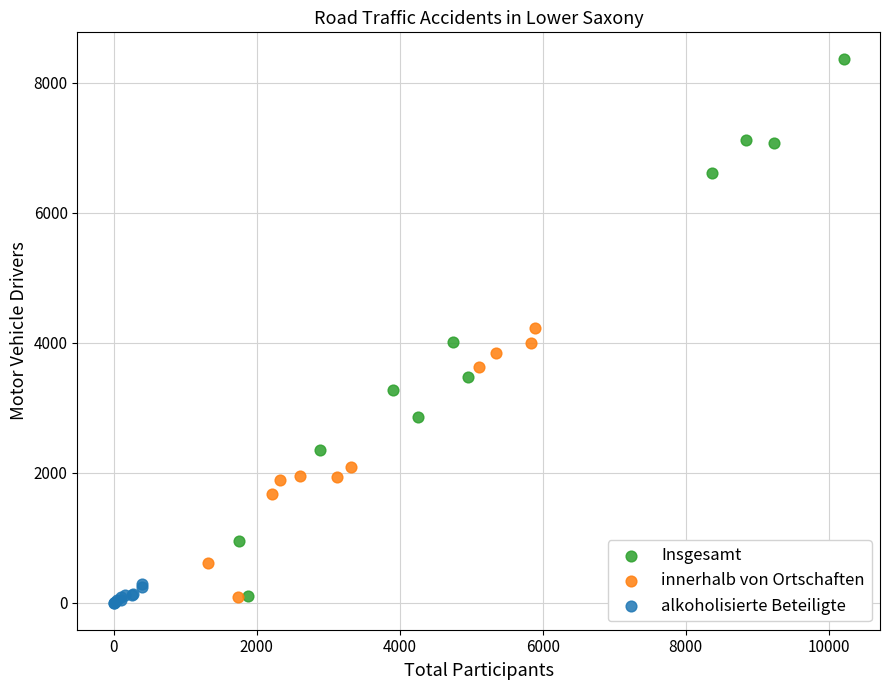

What are all the series names shown in the legend?

Insgesamt, innerhalb von Ortschaften, alkoholisierte Beteiligte